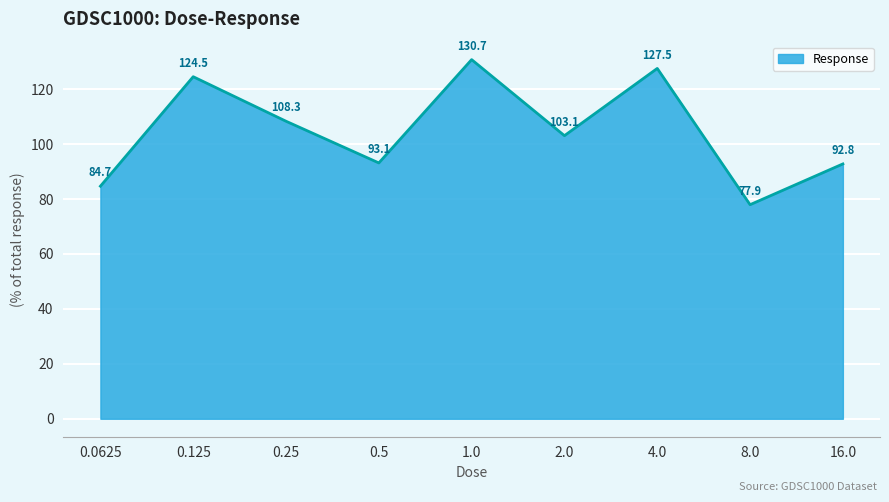

At which category does the chart reach its minimum across all series?

8.0